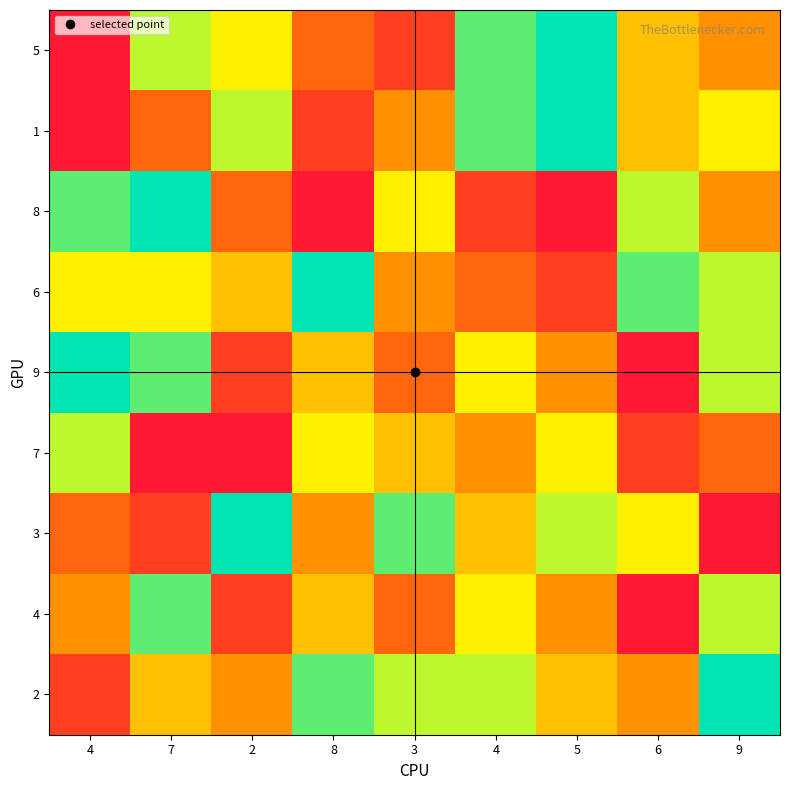

Reading right to left, extract all data points from this chart.

5: 9=4	6=5	5=9	4=8	3=2	8=3	2=6	7=7	4=1
1: 9=6	6=5	5=9	4=8	3=4	8=2	2=7	7=3	4=1
8: 9=4	6=7	5=1	4=2	3=6	8=1	2=3	7=9	4=8
6: 9=7	6=8	5=2	4=3	3=4	8=9	2=5	7=6	4=6
9: 9=7	6=1	5=4	4=6	3=3	8=5	2=2	7=8	4=9
7: 9=3	6=2	5=6	4=4	3=5	8=6	2=1	7=1	4=7
3: 9=1	6=6	5=7	4=5	3=8	8=4	2=9	7=2	4=3
4: 9=7	6=1	5=4	4=6	3=3	8=5	2=2	7=8	4=4
2: 9=9	6=4	5=5	4=7	3=7	8=8	2=4	7=5	4=2